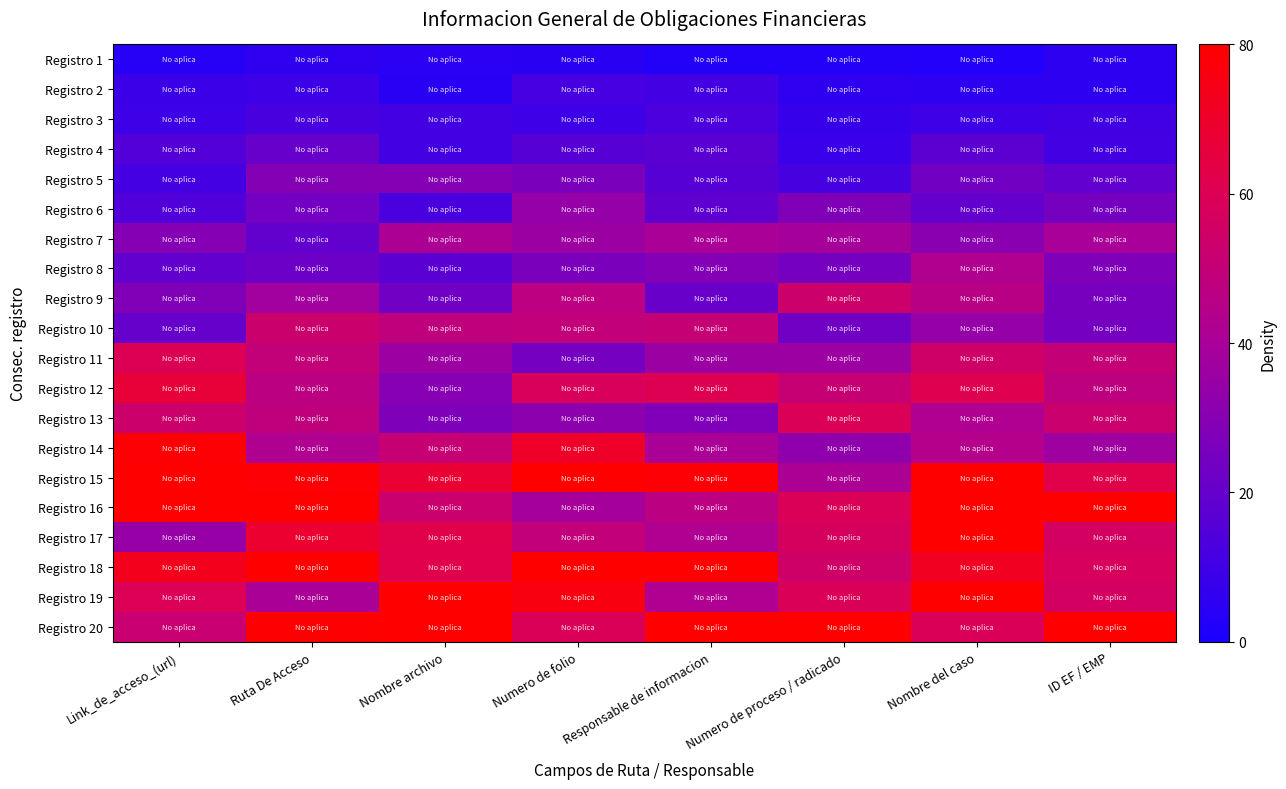

What is the spread (max minus min) of values at Ruta De Acceso?

74.2